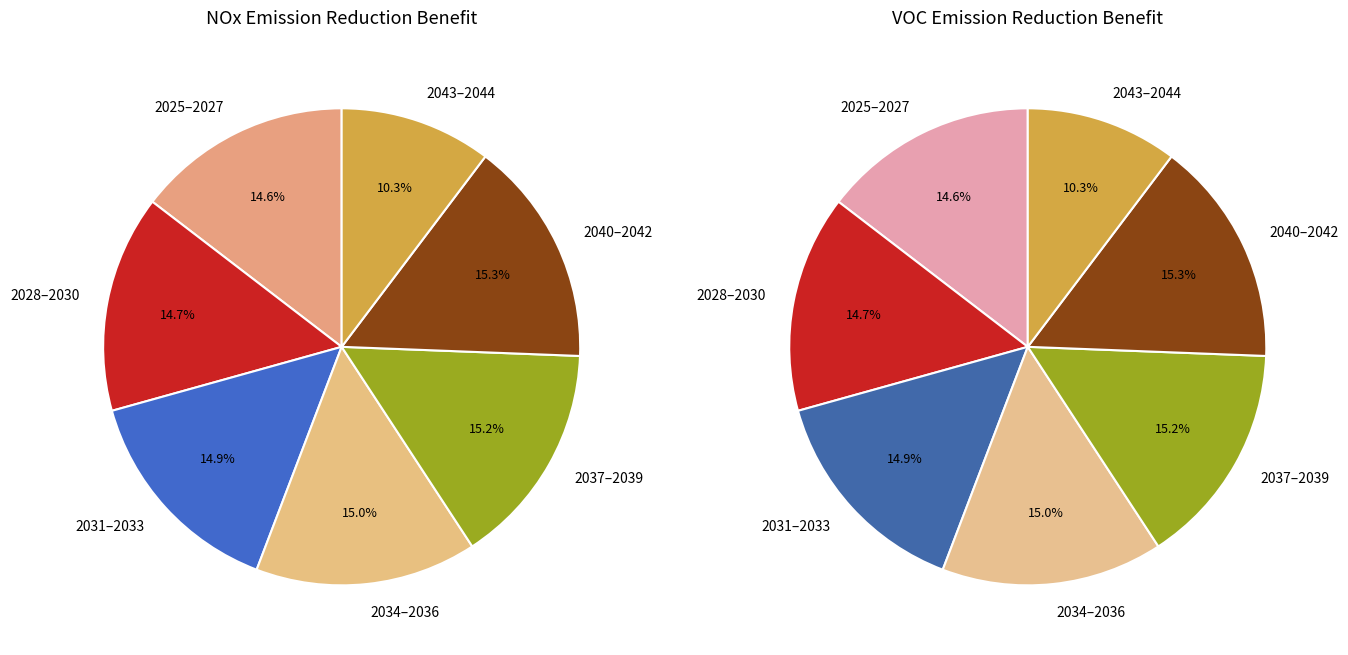

Is the sum of 2040 and 2038 greater than half?

No